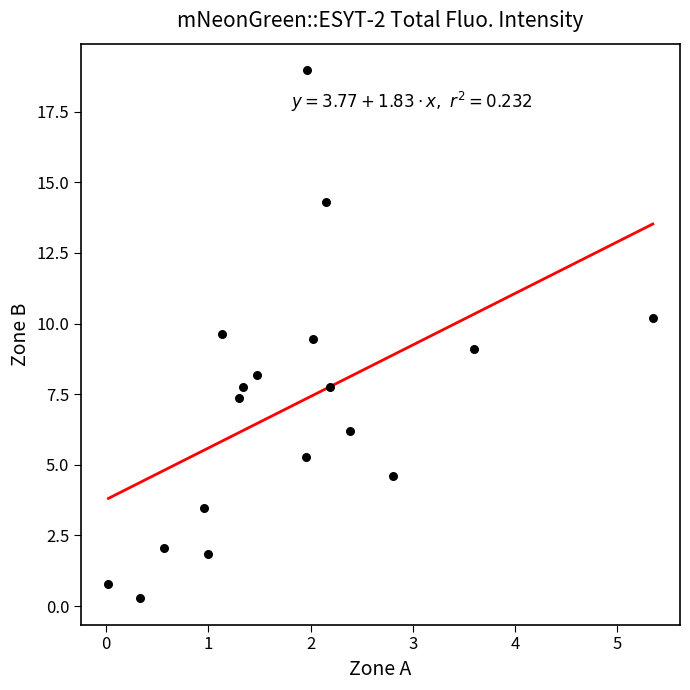

What is the range of X values (max minus min)?

5.3